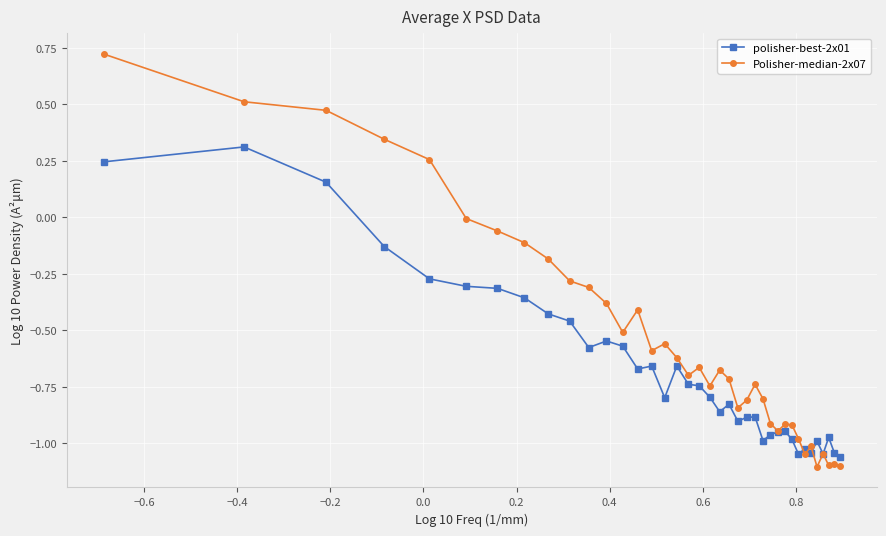

True or false: Polisher-median-2x07 has more than 2 interior local peaks.

True